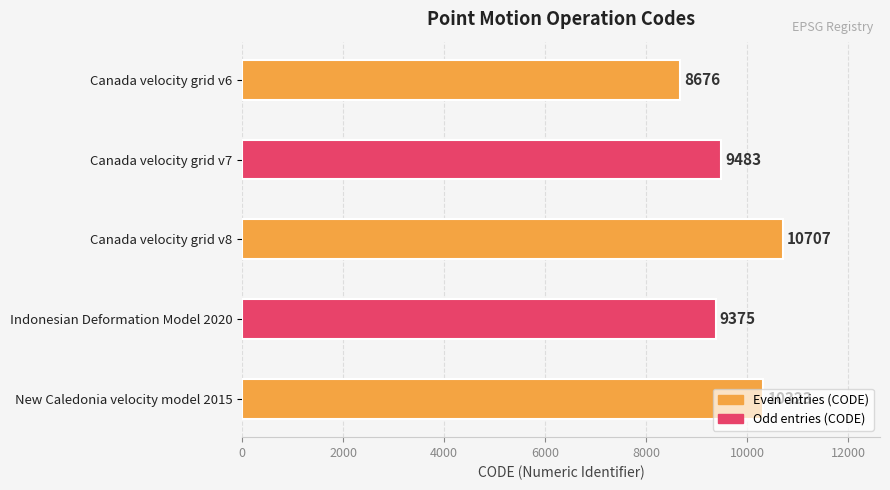

What value does the data have at Canada velocity grid v7, to the nearest 10?

9480